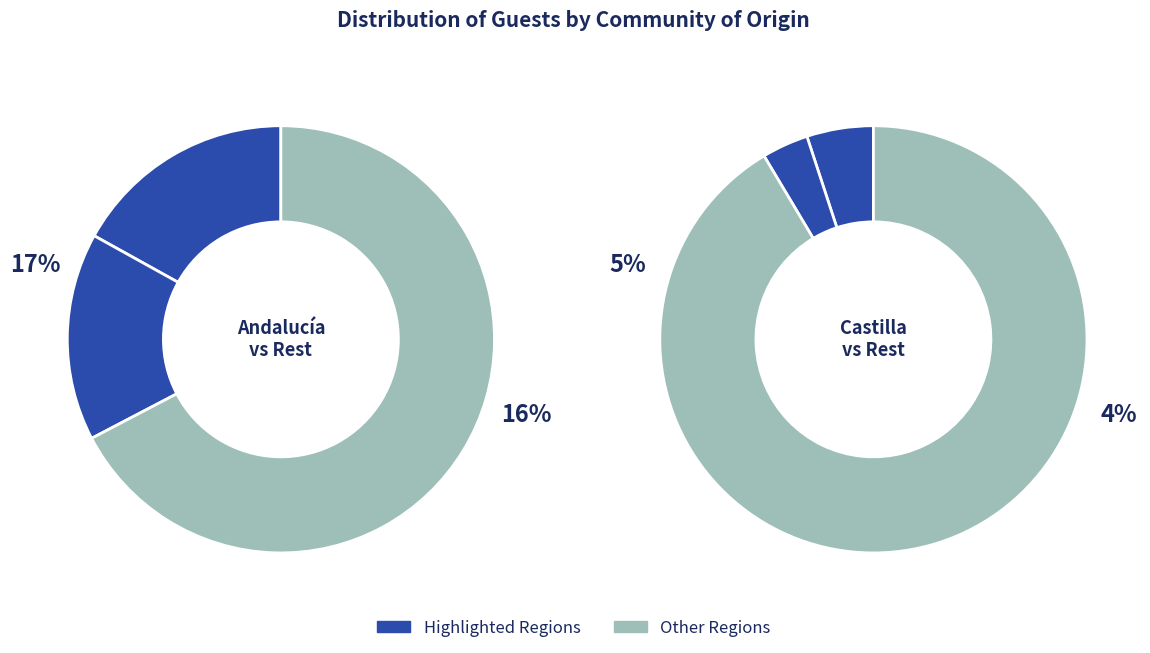

Is it true that Castilla-La Mancha is 1% of the pie?

False